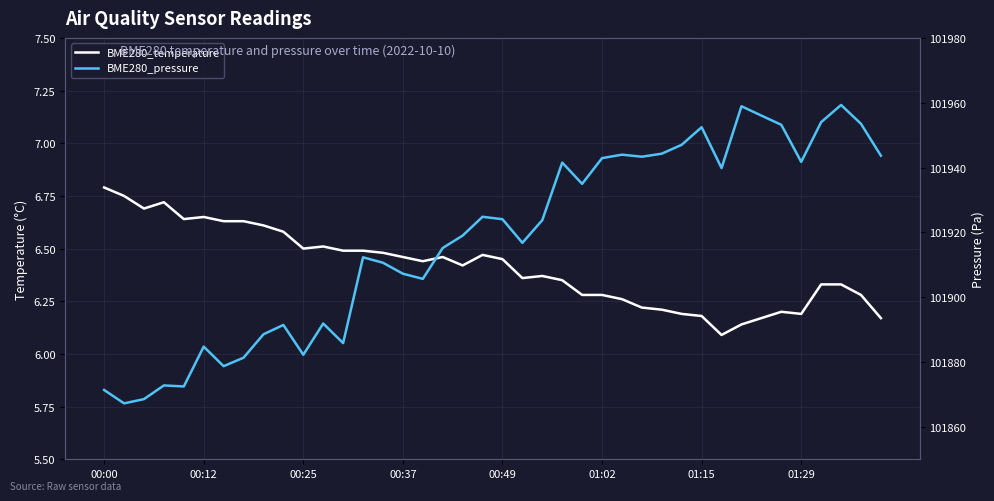

True or false: BME280_temperature has a value of 6.2 at 29.

True